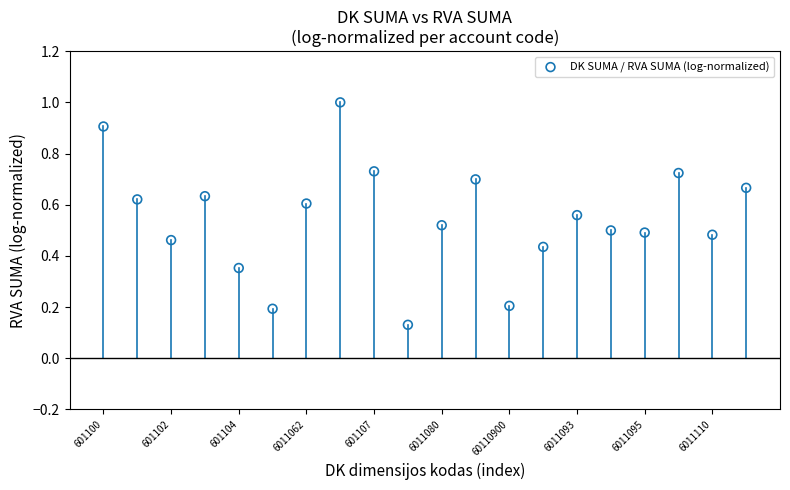

What is the range of Y values (max minus min)?

0.9